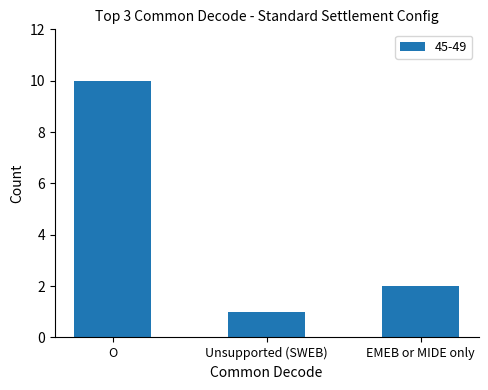

How many data points are less than 2?

1